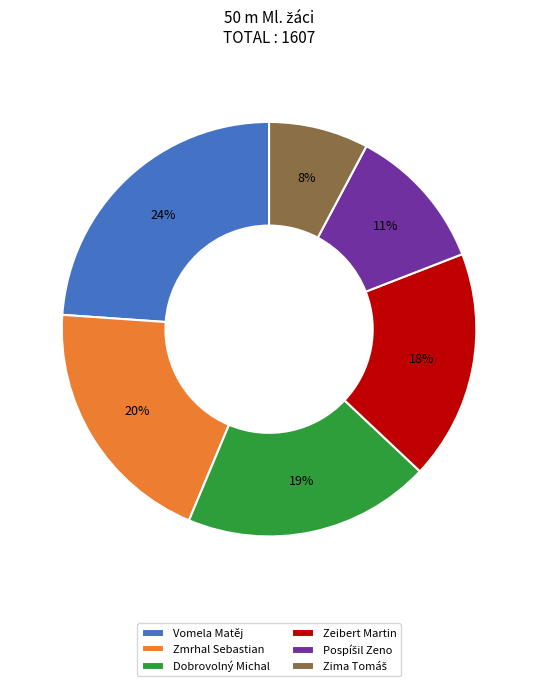

True or false: Vomela Matěj accounts for 33% of the total.

False